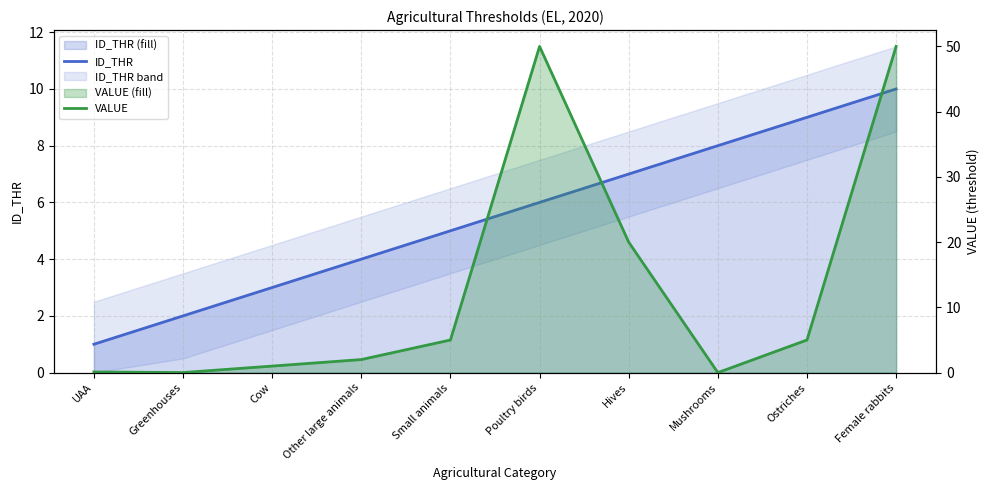

List the series in order of their peak value, lowest first.

ID_THR, VALUE